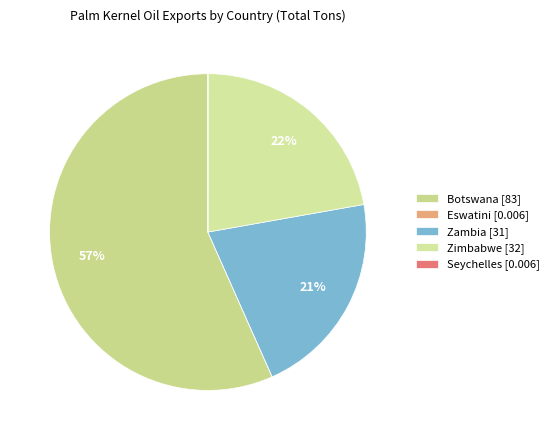

Rank the categories by value from lowest to highest.

Eswatini, Seychelles, Zambia, Zimbabwe, Botswana